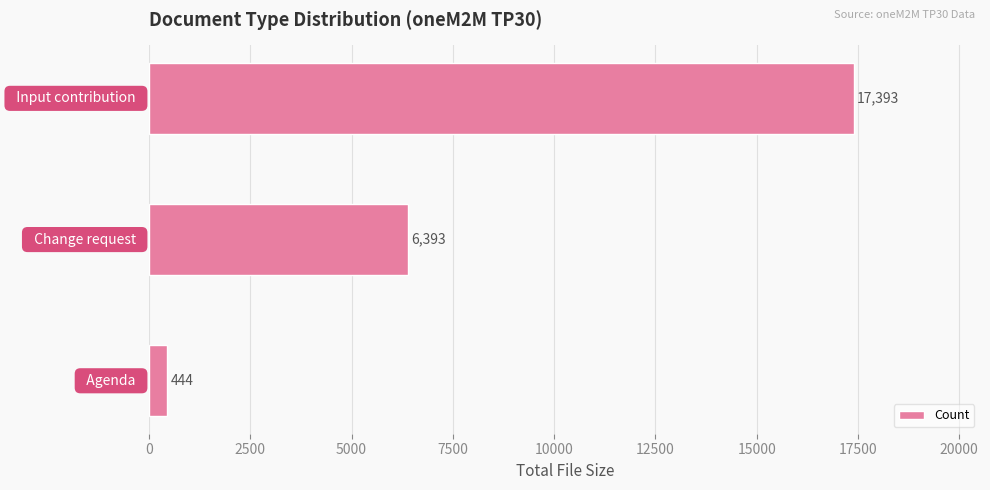

How many values are between 444 and 17393?

3